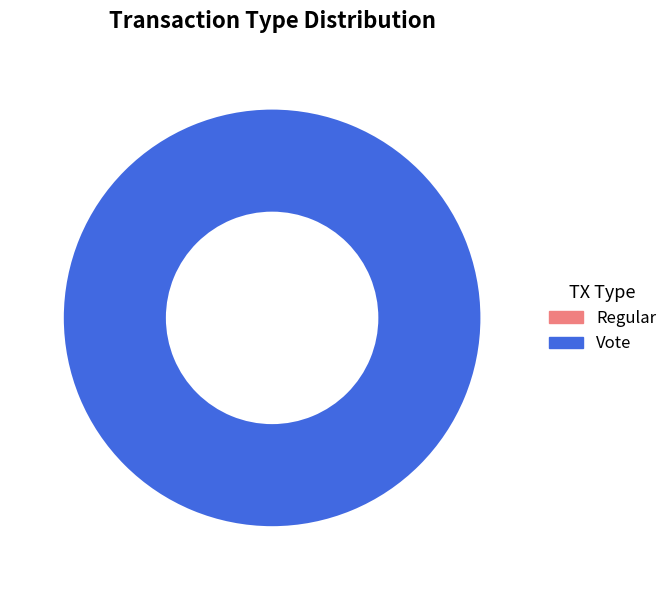

True or false: Vote accounts for 100% of the total.

True